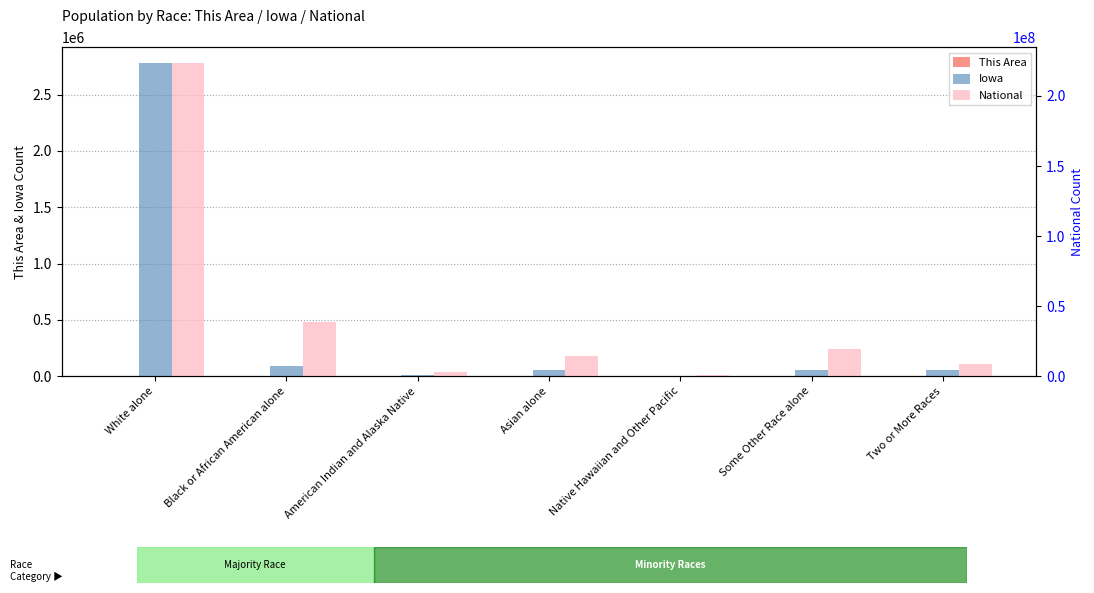

The value of This Area at American Indian and Alaska Native is 11. True or false?

True